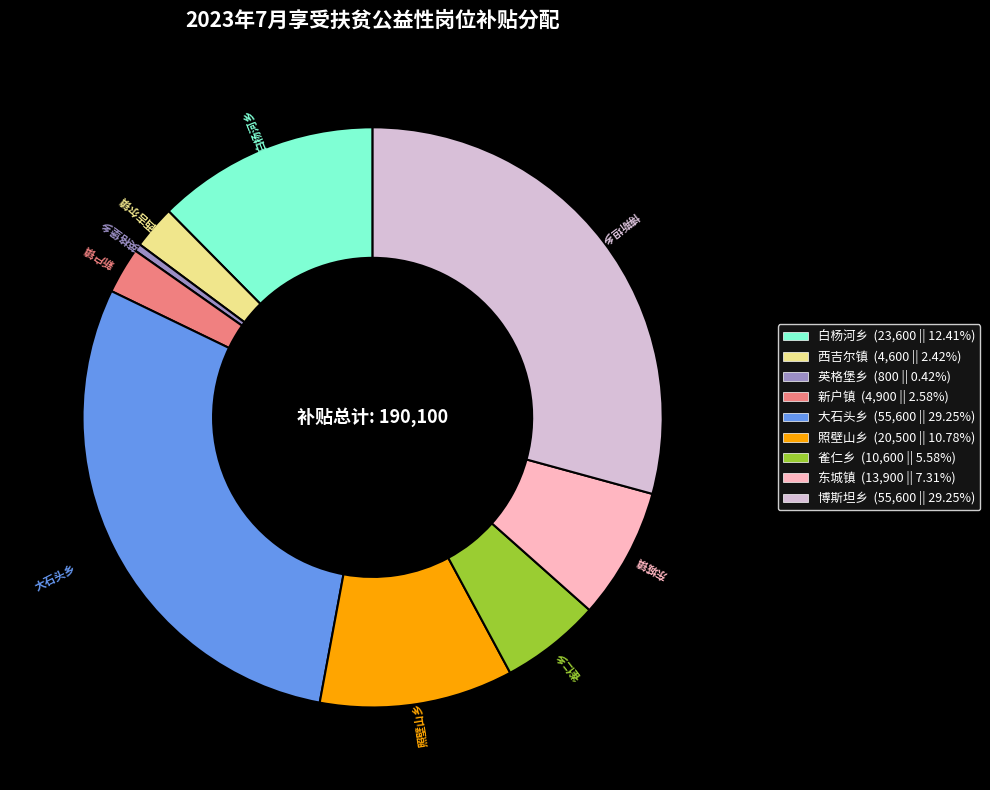

Is 照壁山乡 the majority of the pie?

No